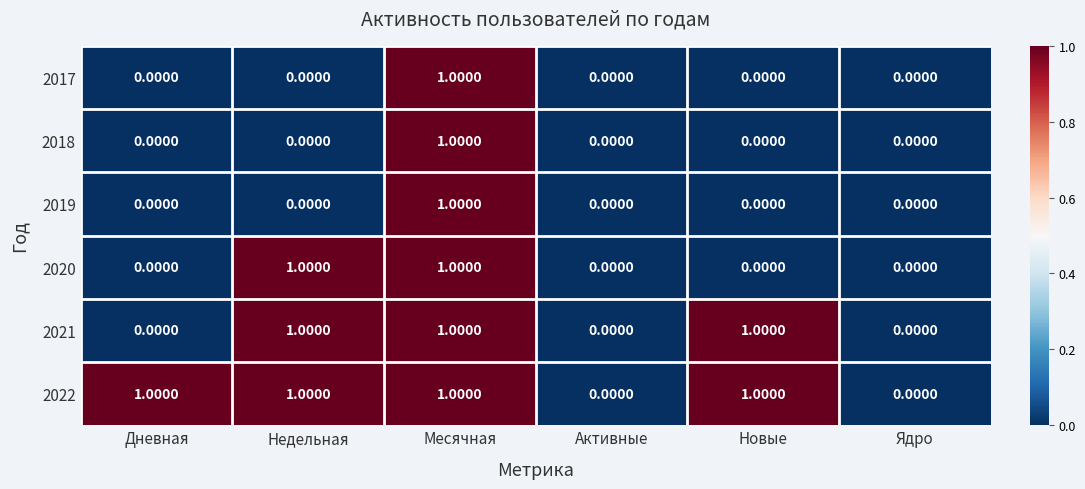

Is the value of 2017 at Ядро greater than the value of 2022 at Дневная?

No